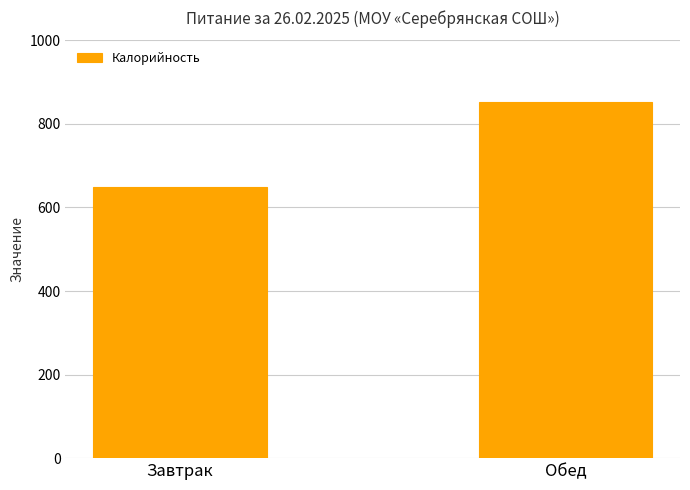

What is the difference between the values at Обед and Завтрак?

204.8